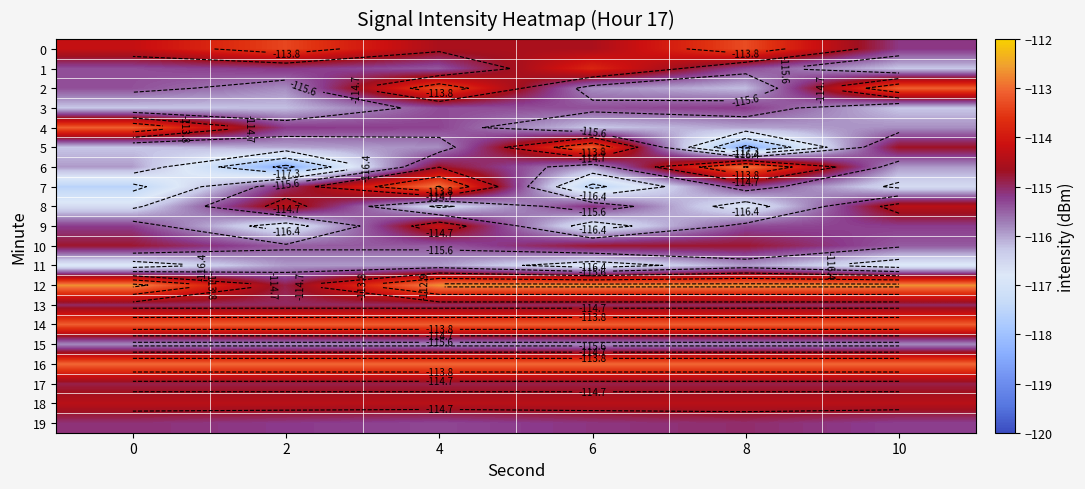

What is the difference between the highest and lowest values at 4?

3.9